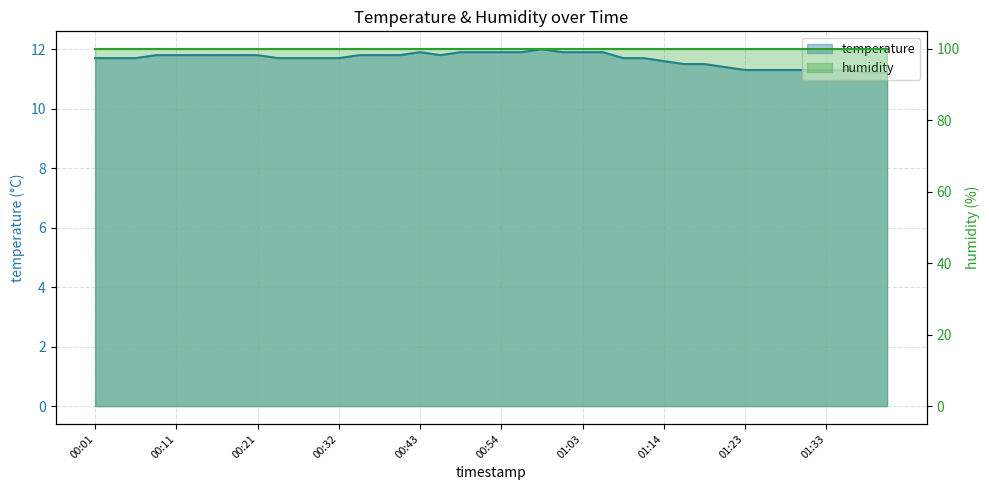

What position from the right is 01:11?

13